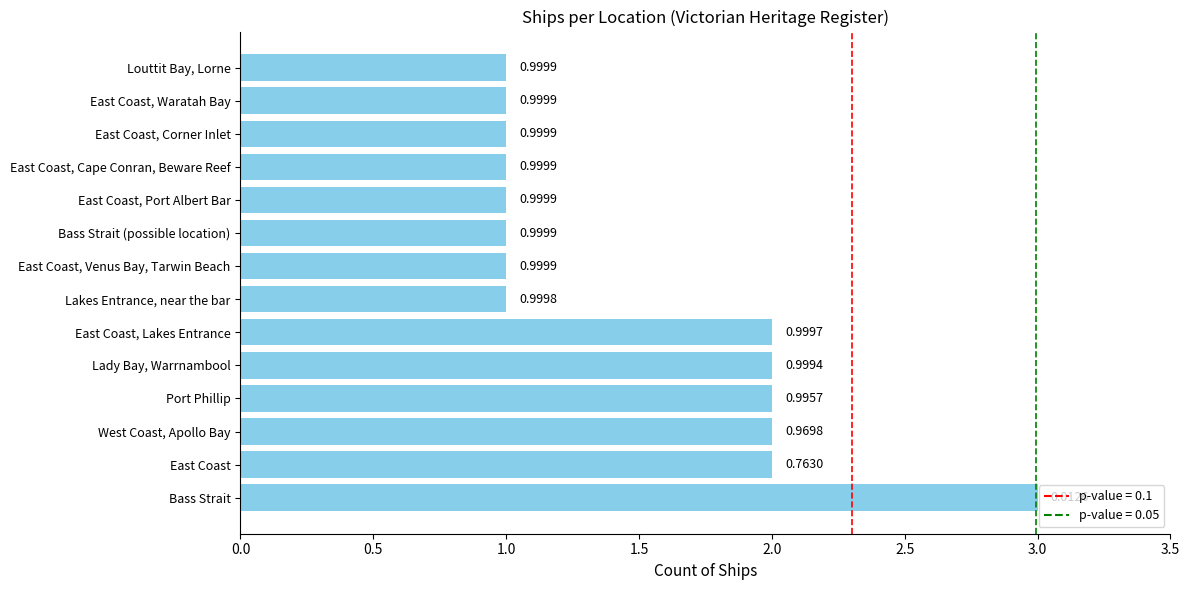

What is the minimum value shown in the chart?

1